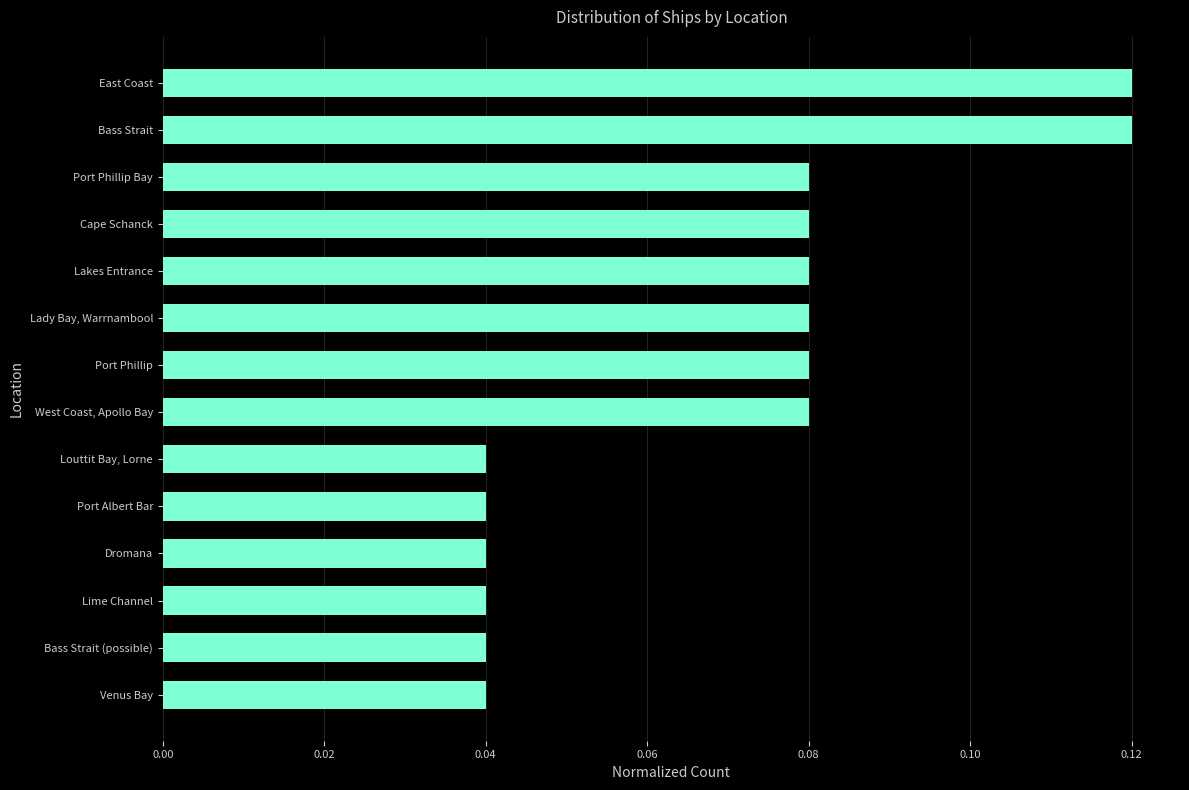

Are the bars horizontal?

Yes